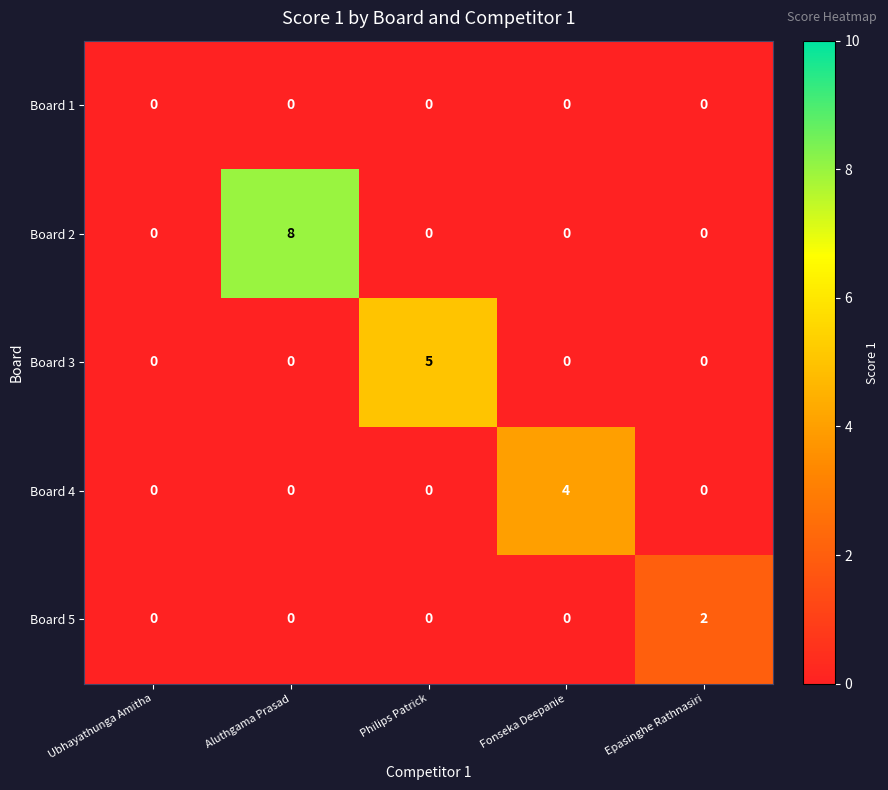

What is the spread (max minus min) of values at Epasinghe Rathnasiri?

2